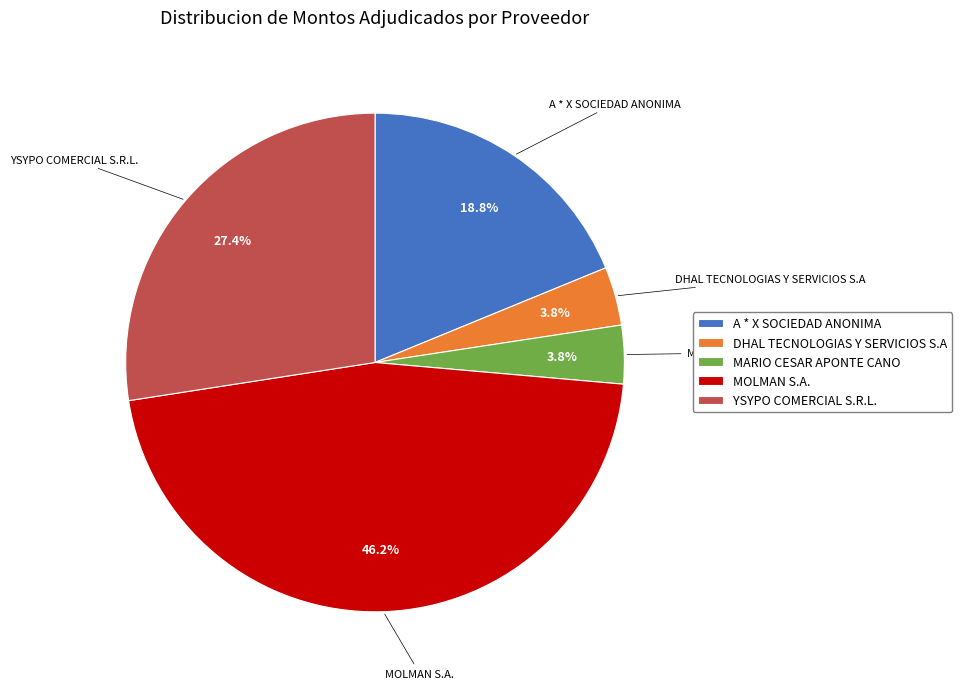

True or false: MOLMAN S.A. accounts for 46% of the total.

True